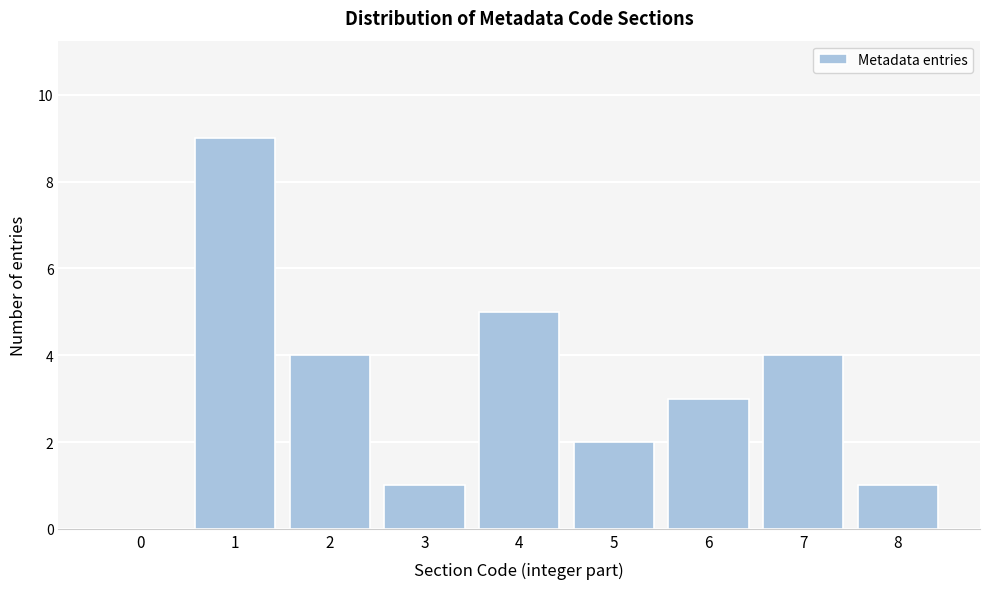

Reading left to right, list all the values displayed in this chart.

0=0	1=9	2=4	3=1	4=5	5=2	6=3	7=4	8=1